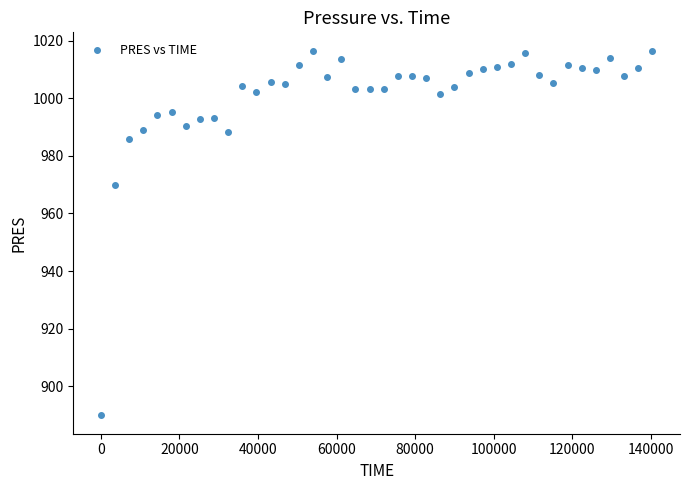

What is the range of X values (max minus min)?

140396.0